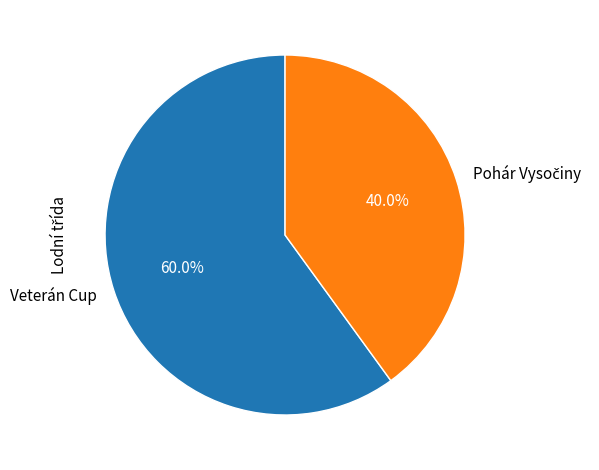

Which slice is the largest?

Veterán Cup